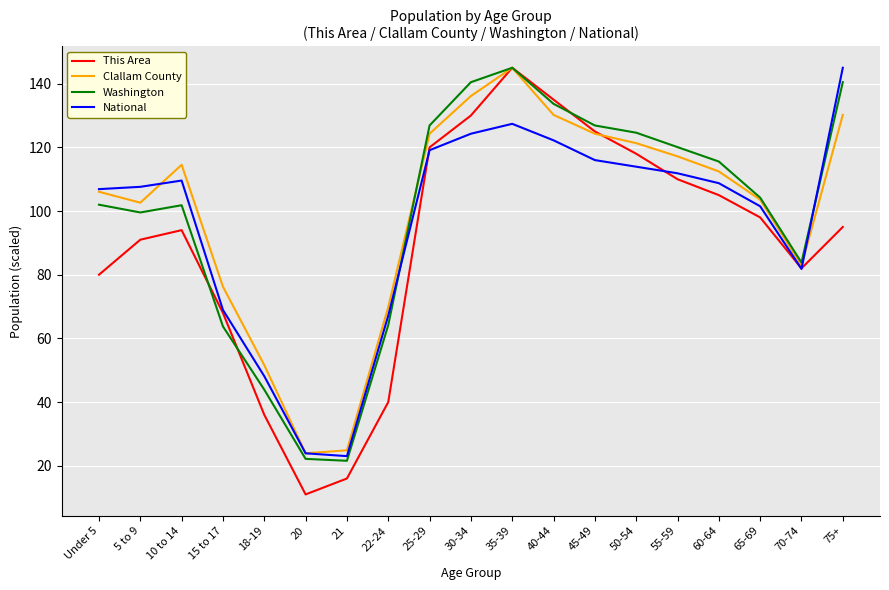

Does the chart display data point markers on the line(s)?

No